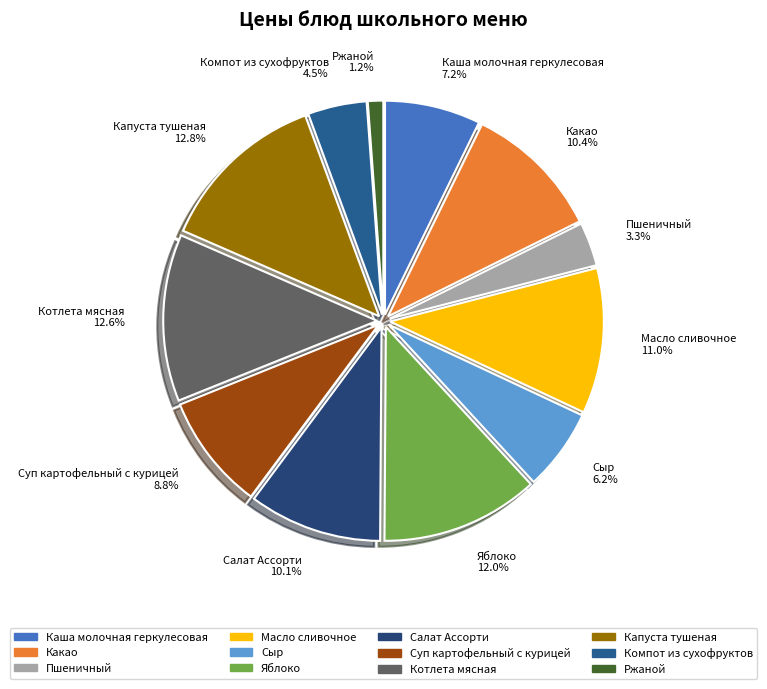

Is it true that Капуста тушеная is 13% of the pie?

True